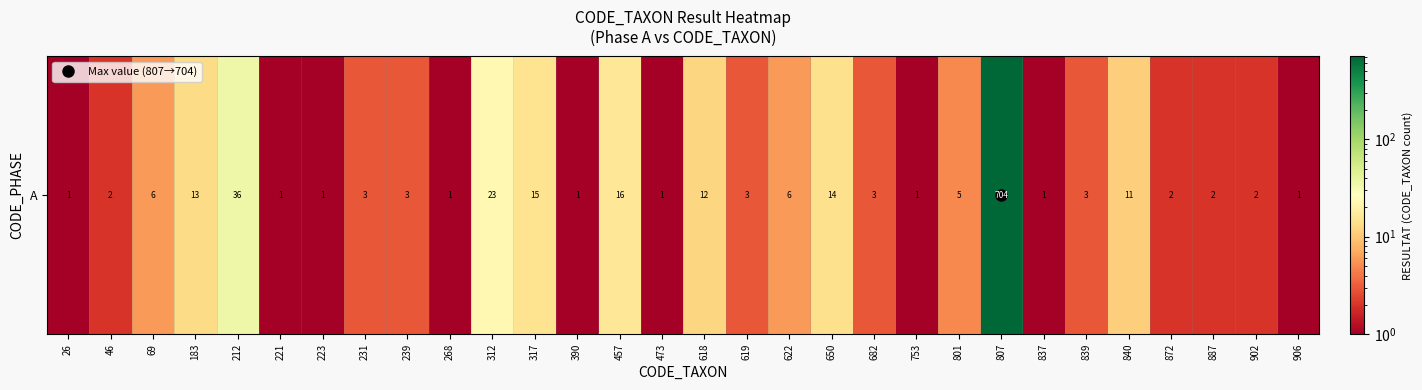

What is the sum of the values at 268 and 801?

6